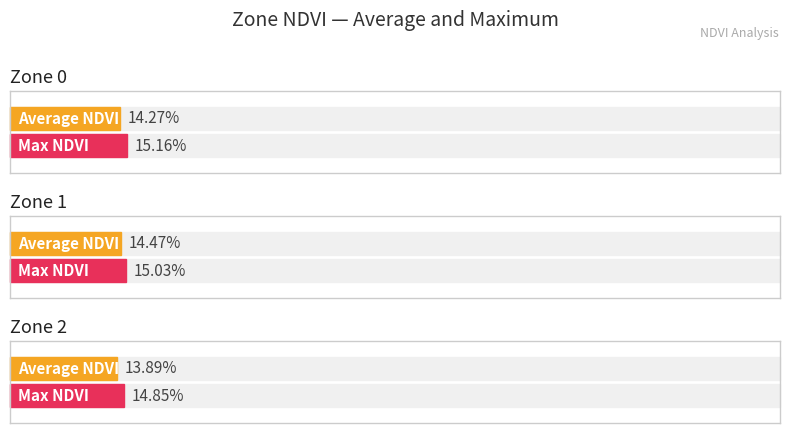

Between Zone 0 and Zone 1, which series saw the biggest shift?

Average NDVI